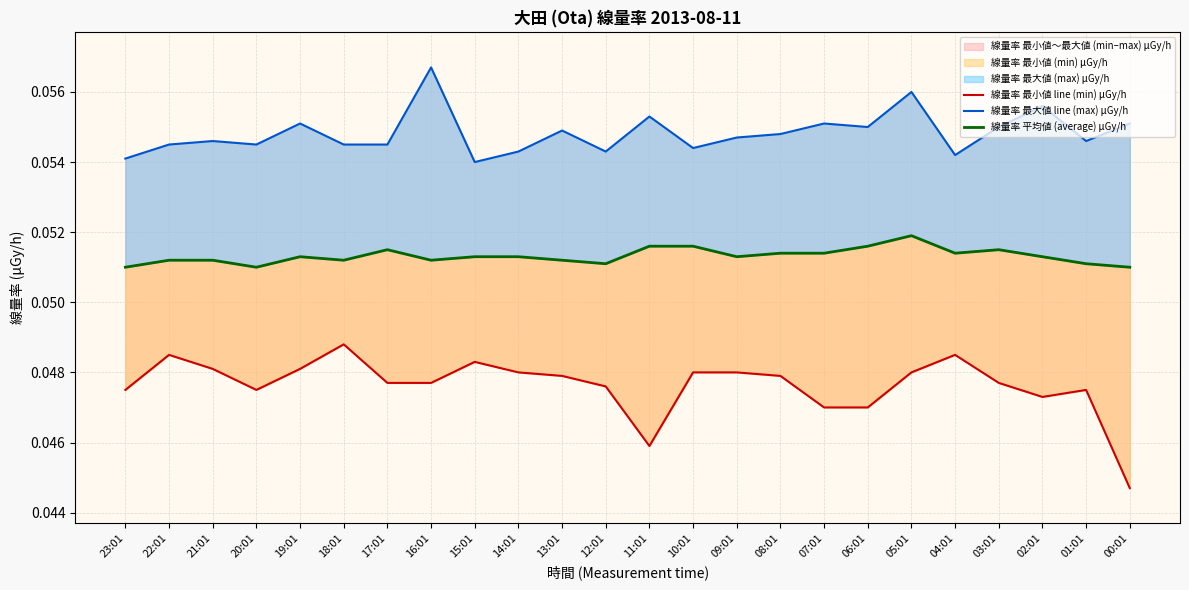

True or false: 線量率 平均値 (average) μGy/h and 線量率 最小値 line (min) μGy/h intersect in this chart.

False